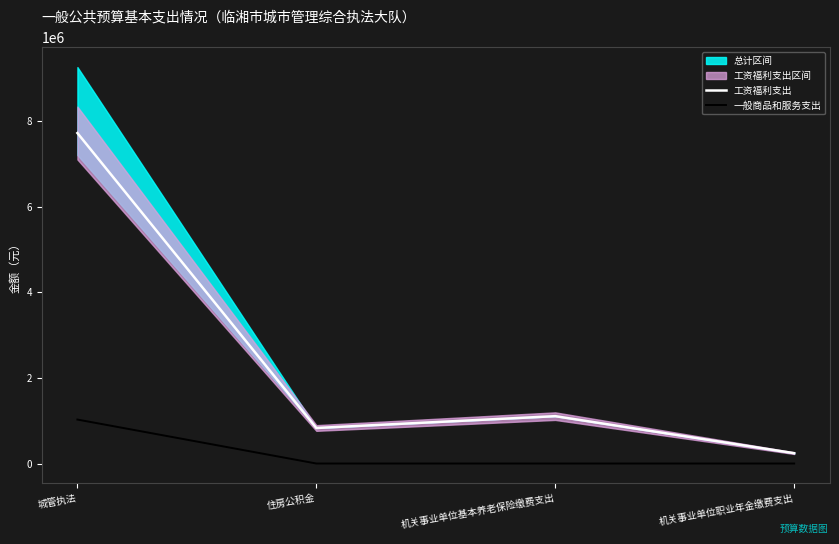

True or false: 工资福利支出 and 一般商品和服务支出 cross at least once.

False